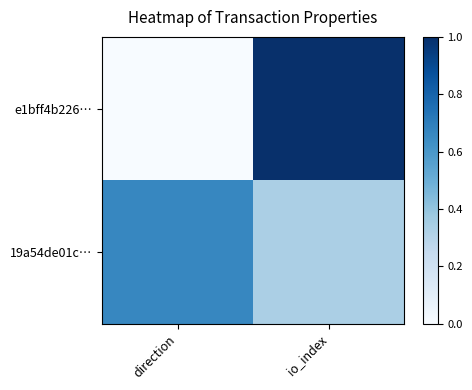

What is the total value across all series at direction?

0.7